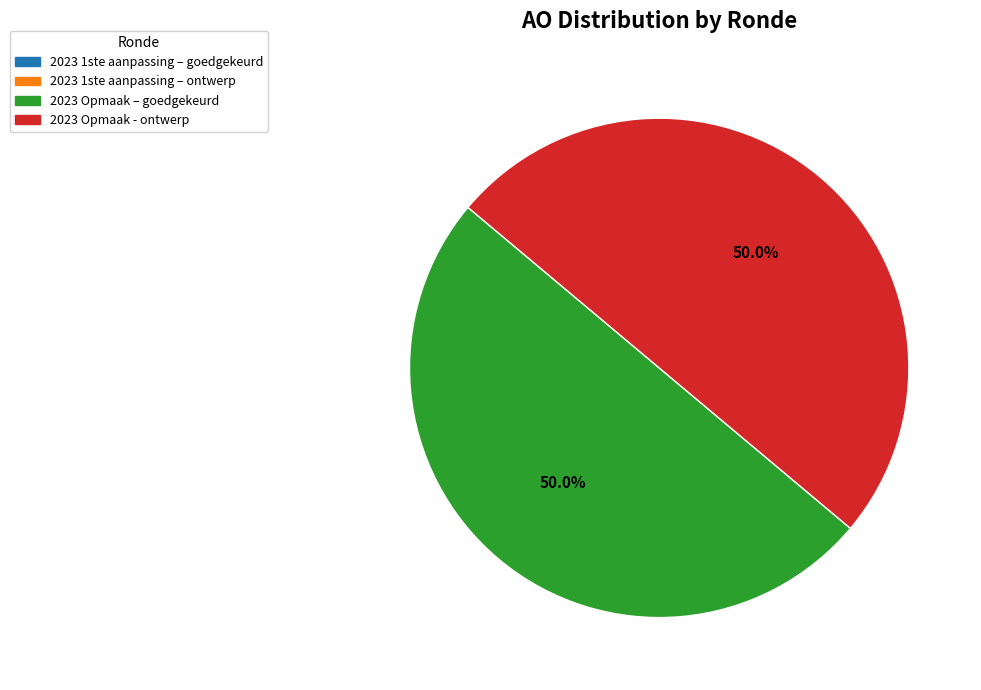

How many slices are in this pie chart?

2